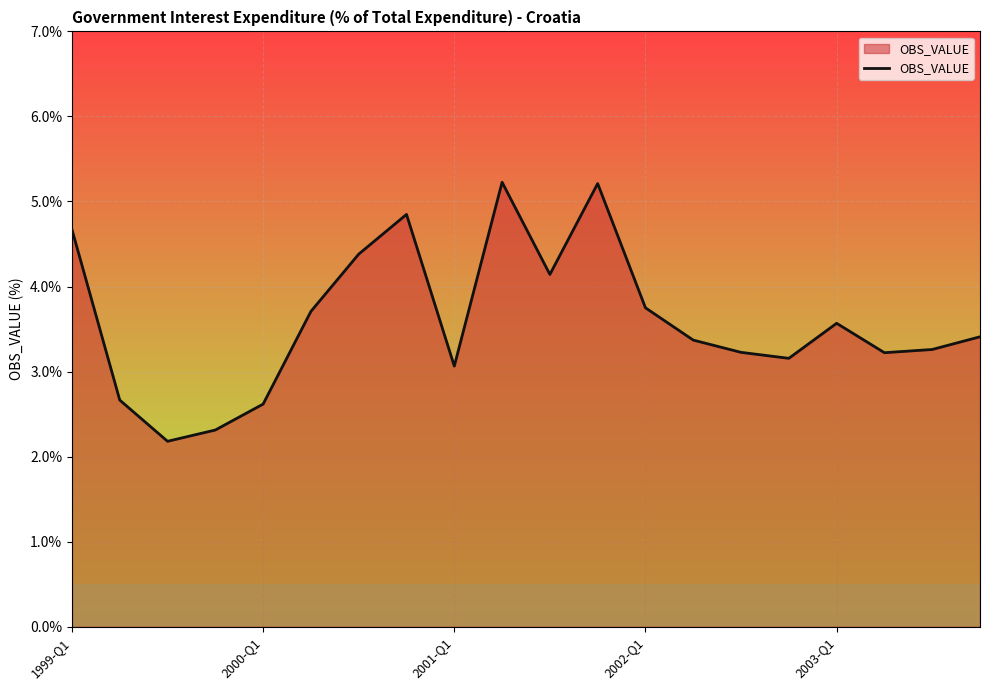

What is the difference between the maximum and minimum values?

3.0